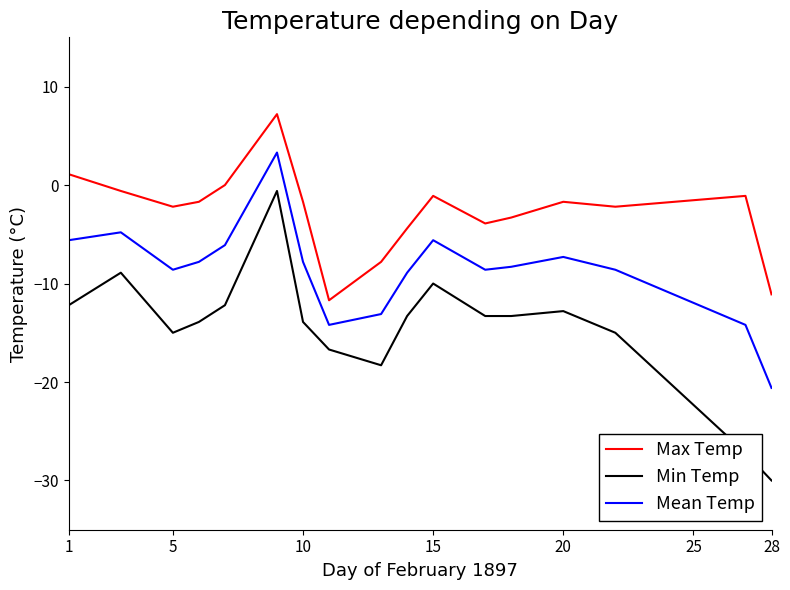

List the series in order of their peak value, lowest first.

Min Temp, Mean Temp, Max Temp